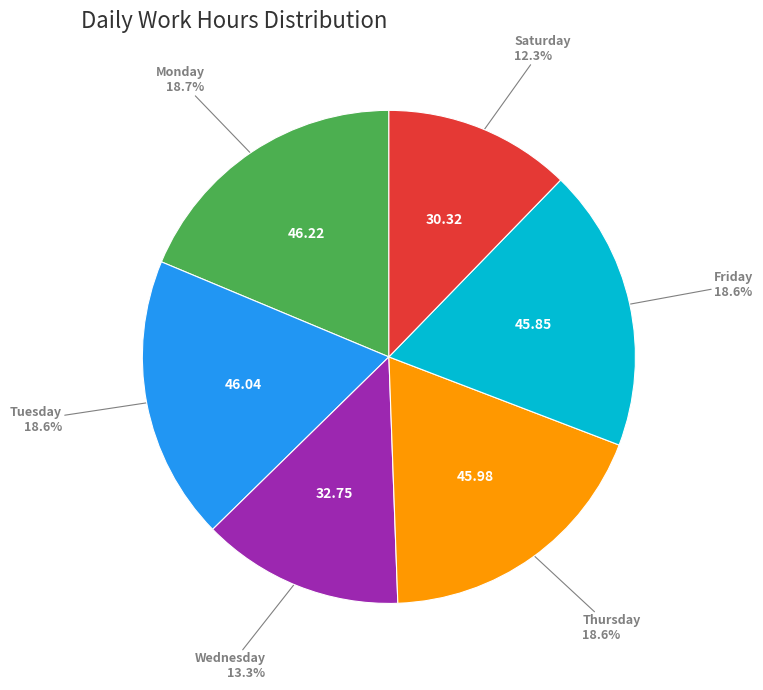

Approximately how many times larger is the value at Tuesday compared to Friday?

1.0